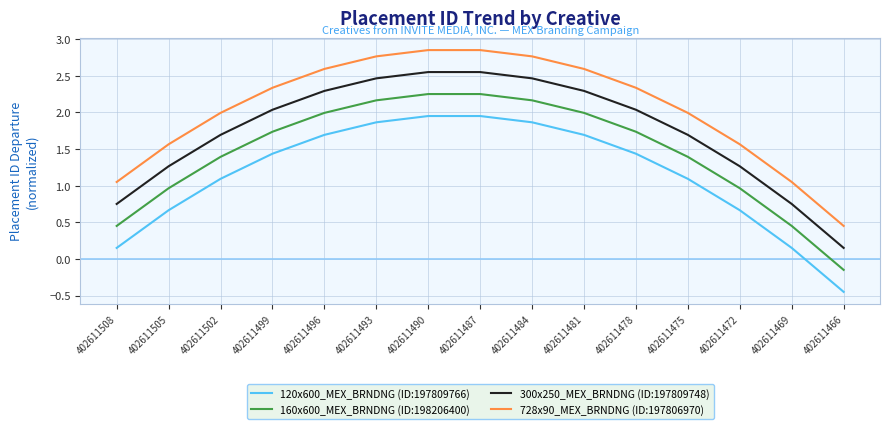

At 402611505, list the series in order from largest to smallest.

728x90_MEX_BRNDNG (ID:197806970), 300x250_MEX_BRNDNG (ID:197809748), 160x600_MEX_BRNDNG (ID:198206400), 120x600_MEX_BRNDNG (ID:197809766)